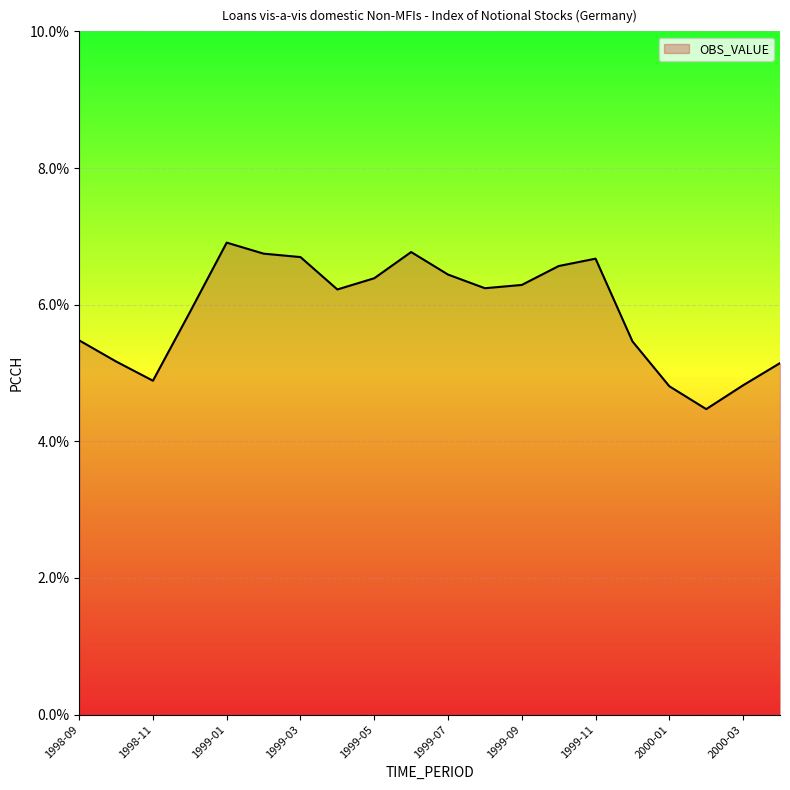

What is the difference between the maximum and minimum values?

2.4